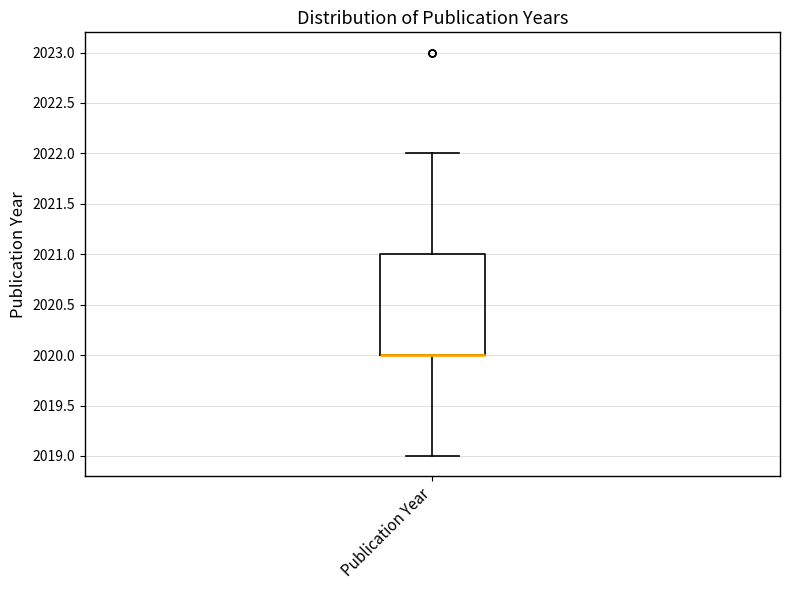

Read this box plot against the y-axis: the position of the median line, the range covered by the box, and the ends of both whiskers. The values are not printed on the chart, so give them approximately, as read against the axis.

median 2020 (drawn on the box's lower edge), box 2020 to 2021, whiskers 2019 to 2022